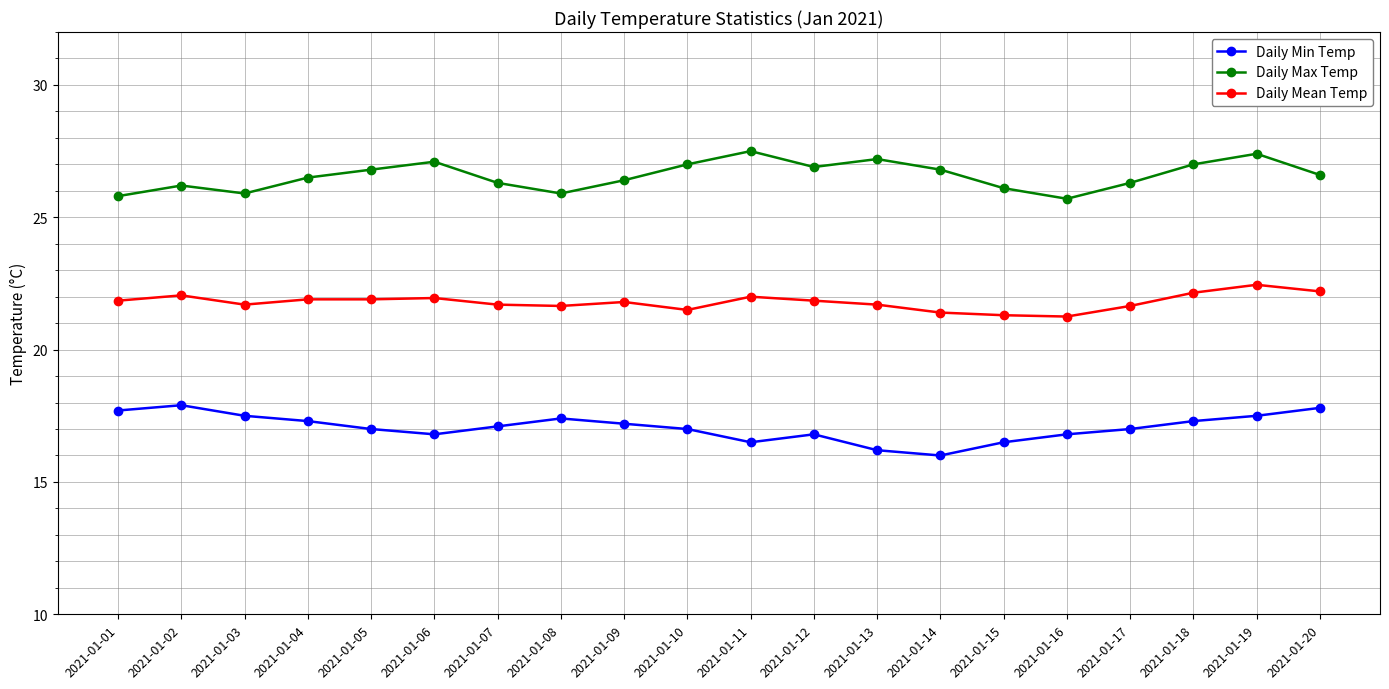

True or false: Daily Min Temp has more than 0 interior local peaks.

True